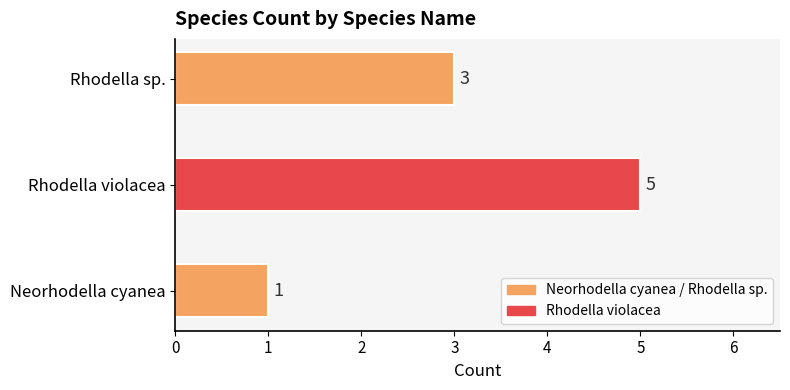

Where is the data nearest to the value 3?

Rhodella sp.